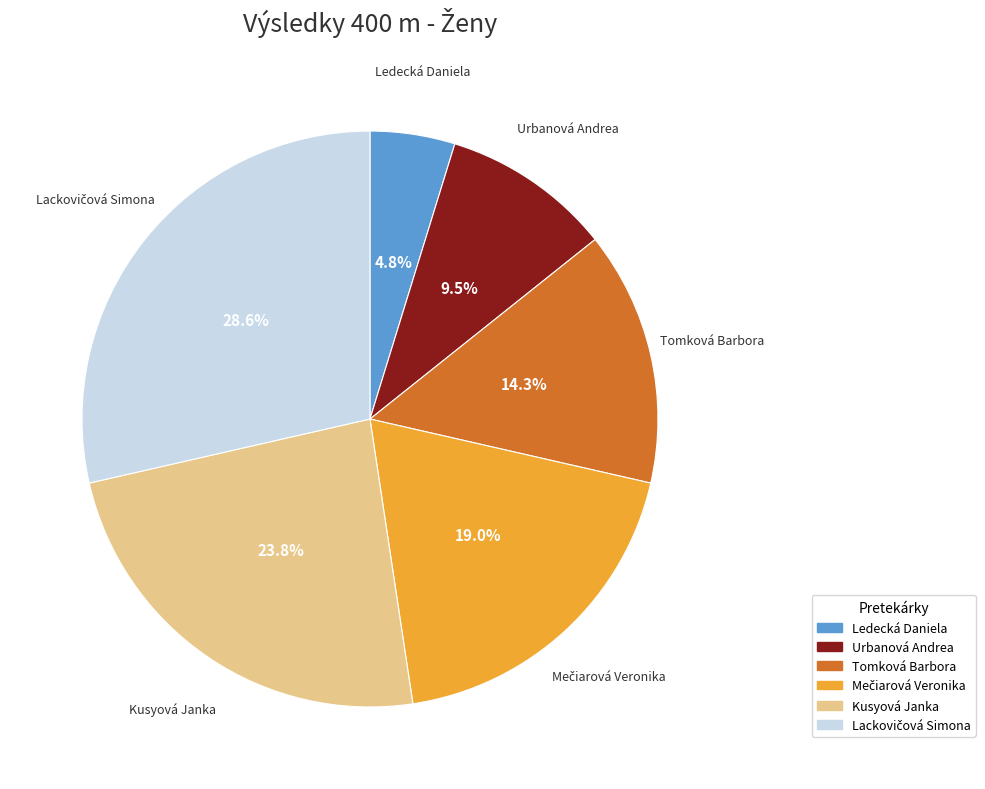

Is there any slice that represents more than half of the pie?

No